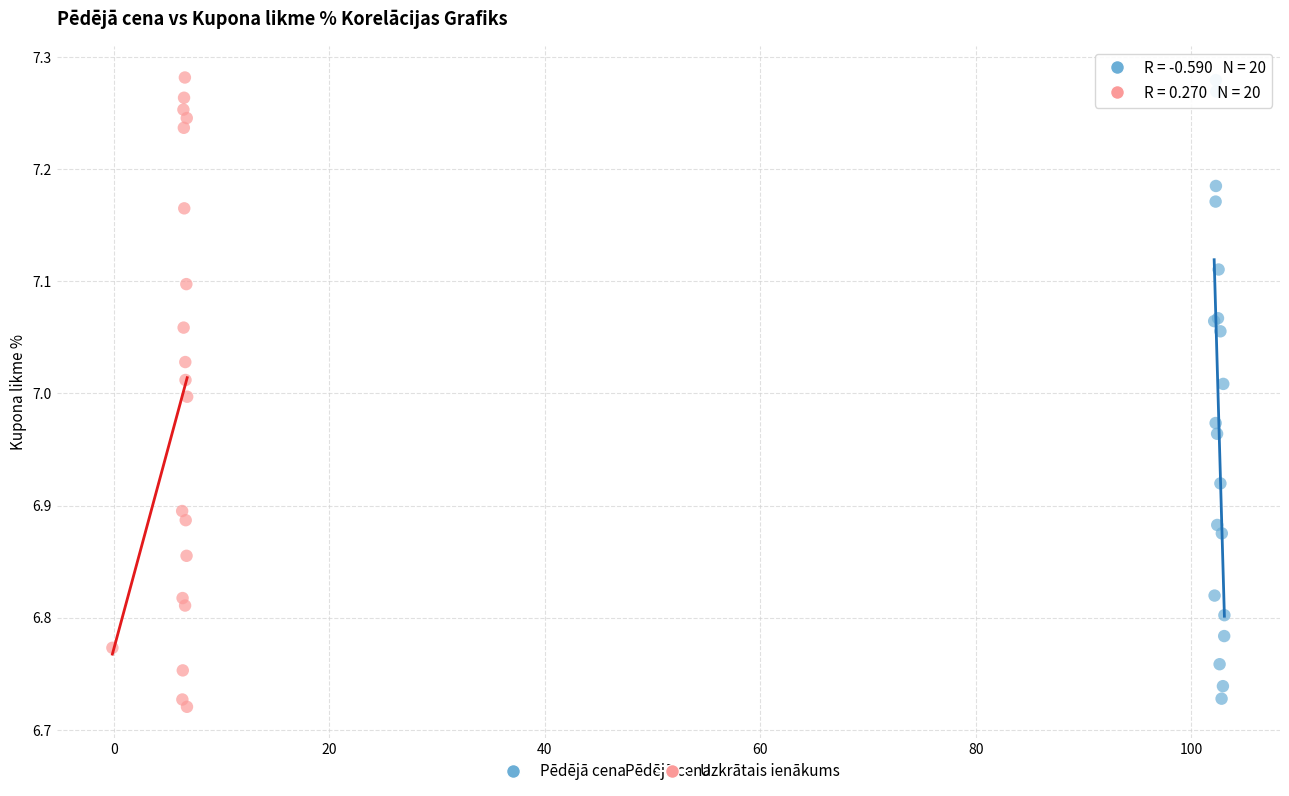

Which series has the widest spread of Y values?

Uzkrātais ienākums